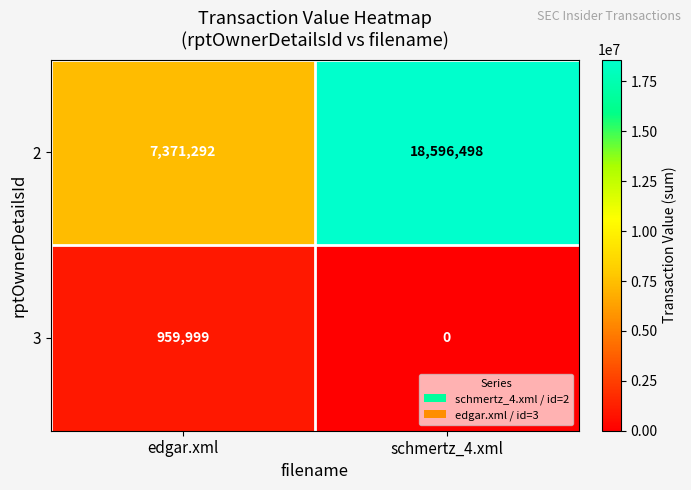

Rank the series by their average value, from highest to lowest.

2, 3